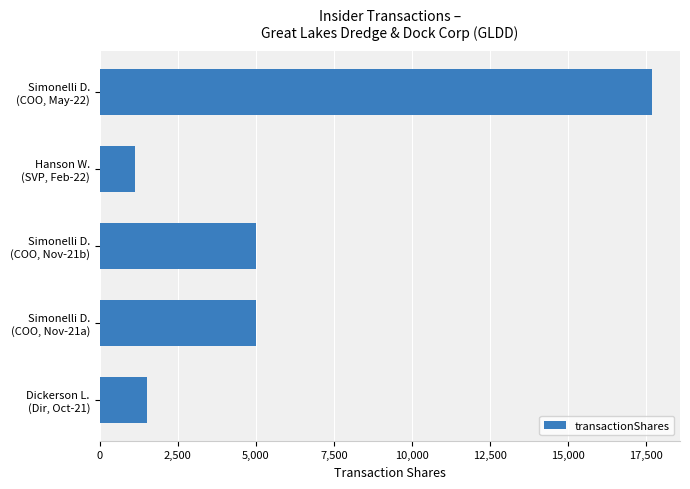

How many bars are there in total?

5